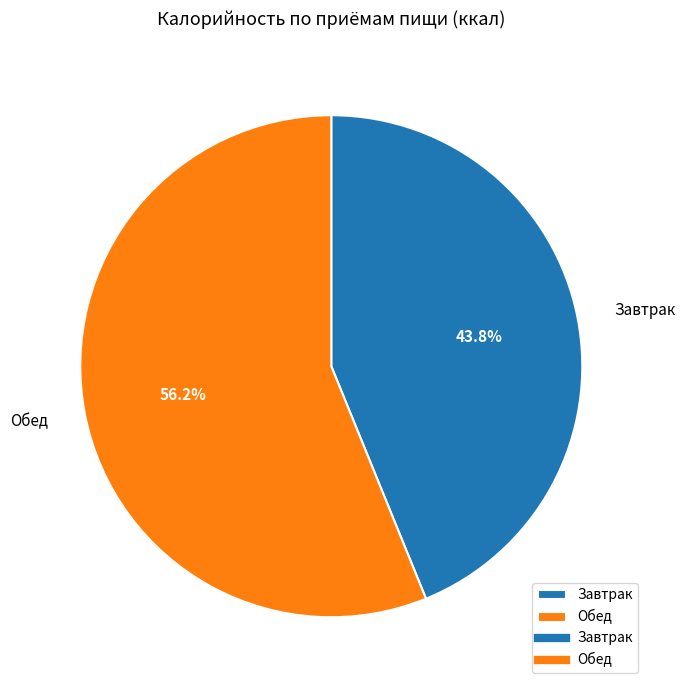

What percentage do Завтрак and Обед together represent?

100.0%